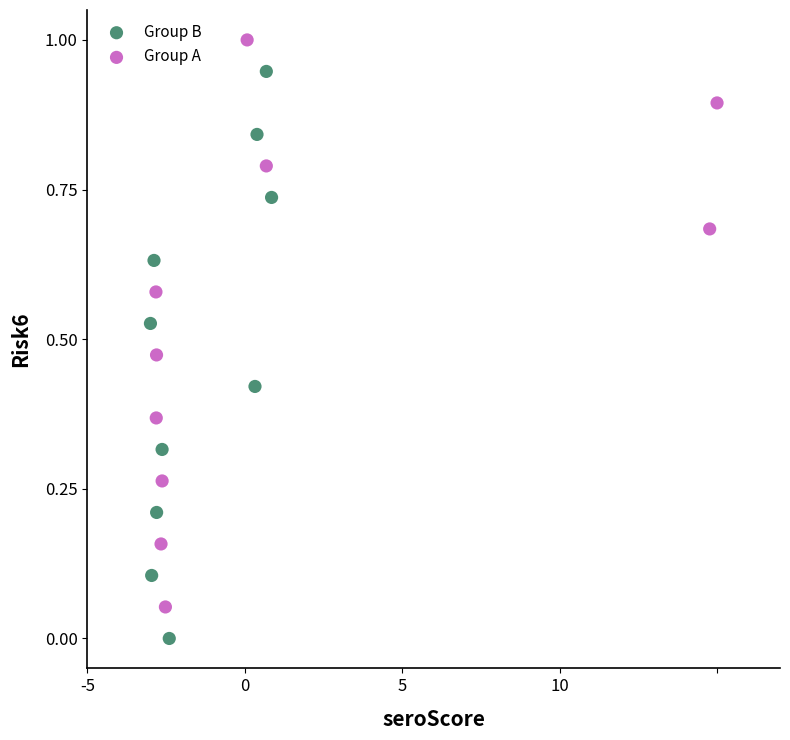

Which series reaches the minimum Y coordinate?

Group B